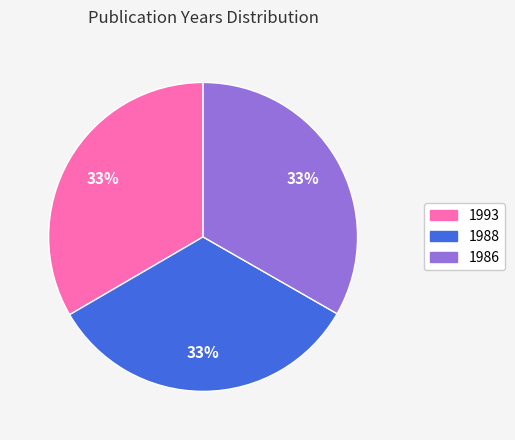

Does 1986 represent more than half of the total?

No